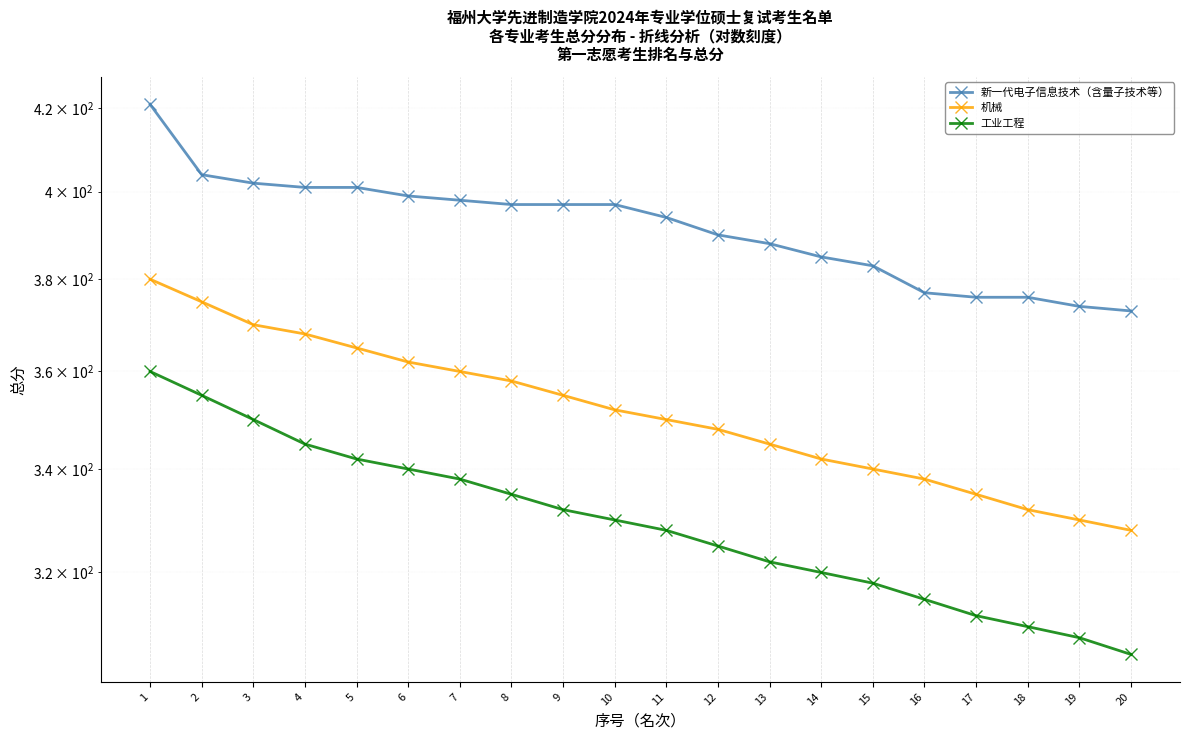

True or false: 工业工程 and 机械 intersect in this chart.

False